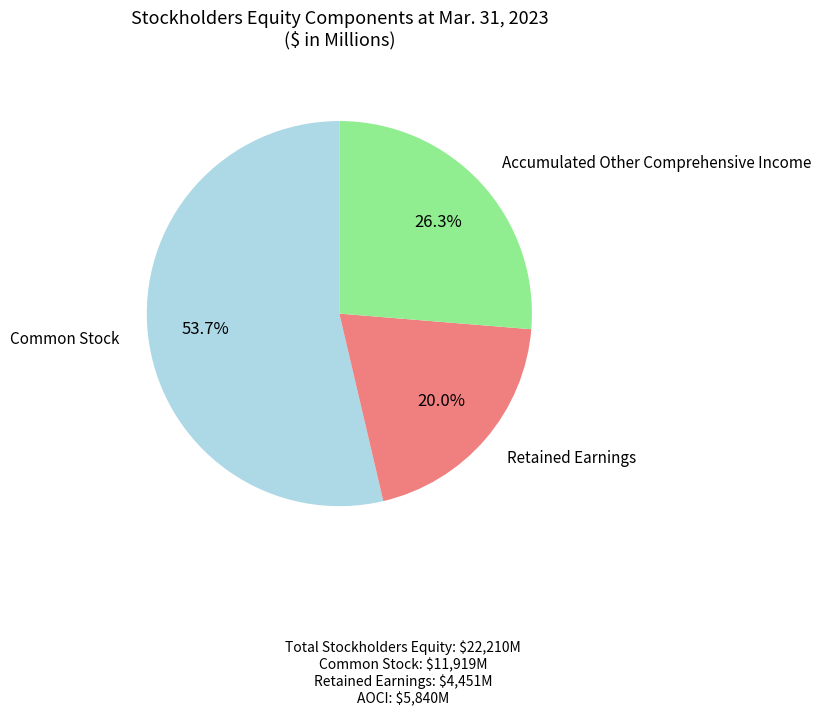

How many segments does this pie chart have?

3